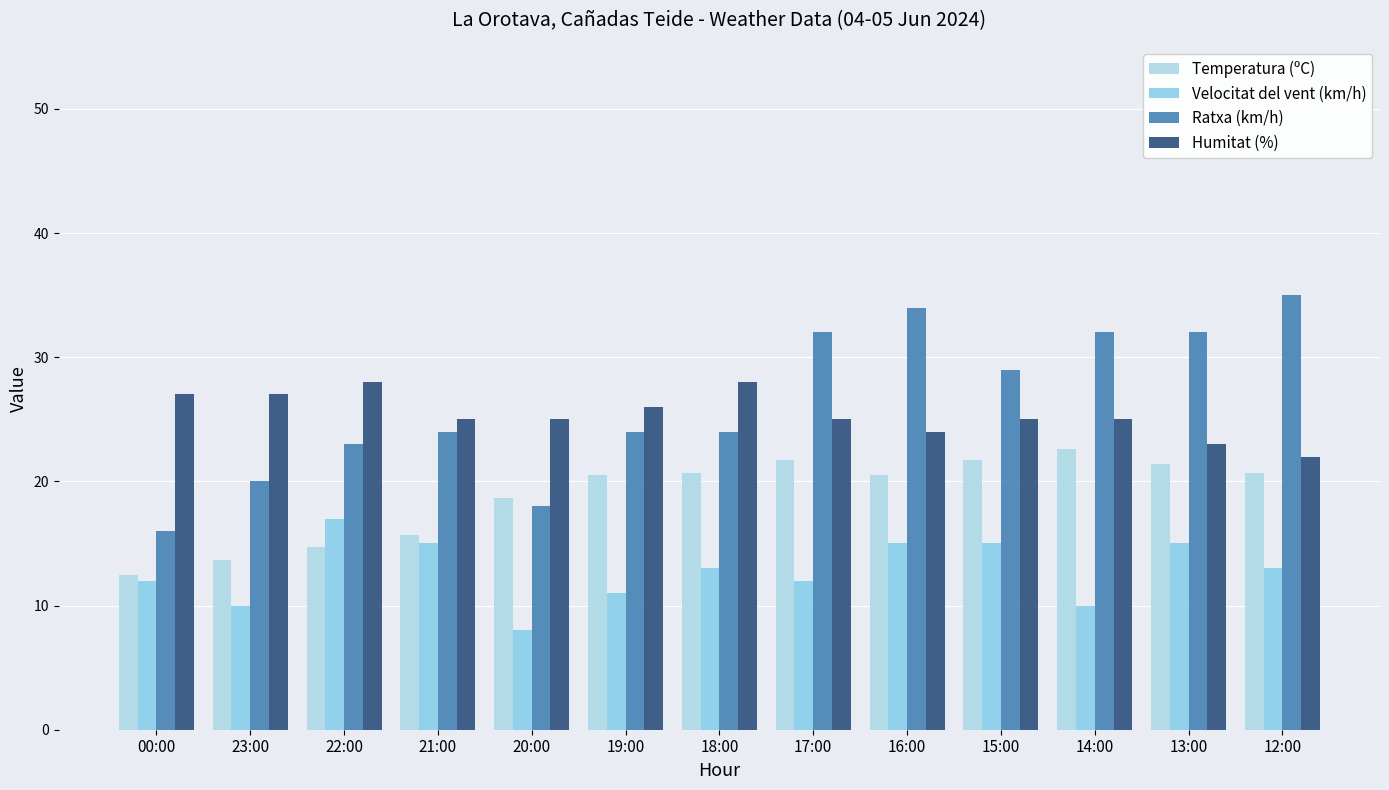

What is the difference between the Ratxa (km/h) values at 19:00 and 22:00?

1.0